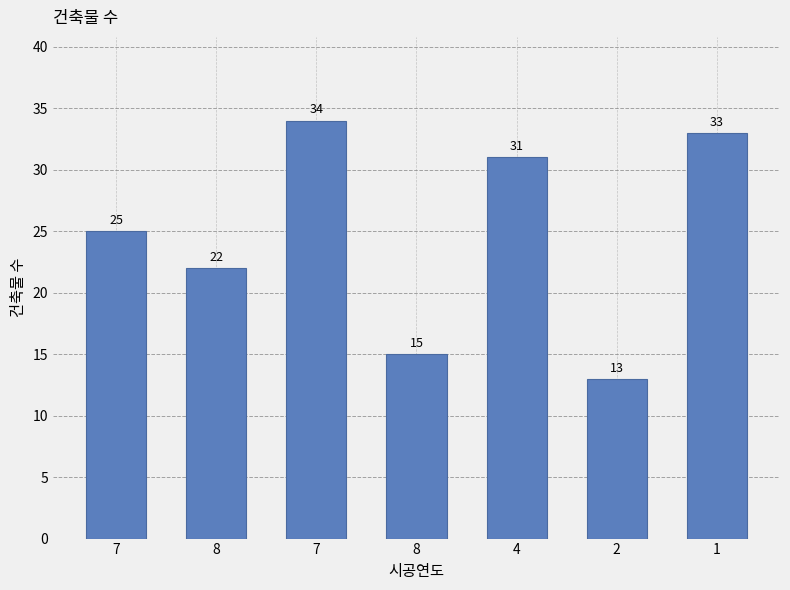

How many data points are less than 25?

3